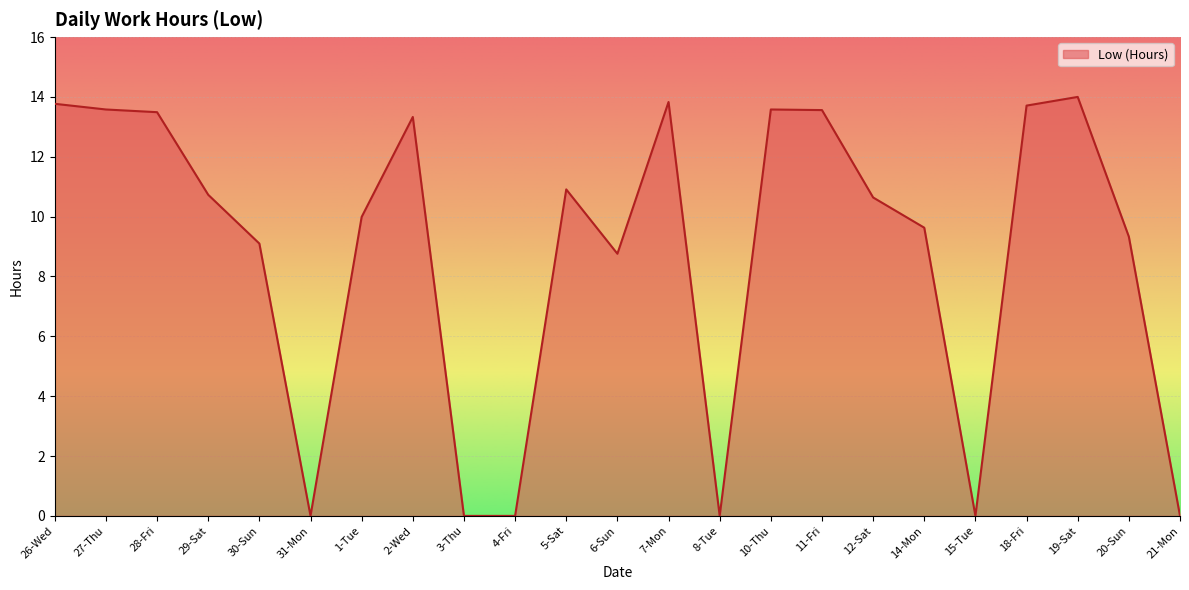

Does the chart have visible grid lines?

Yes